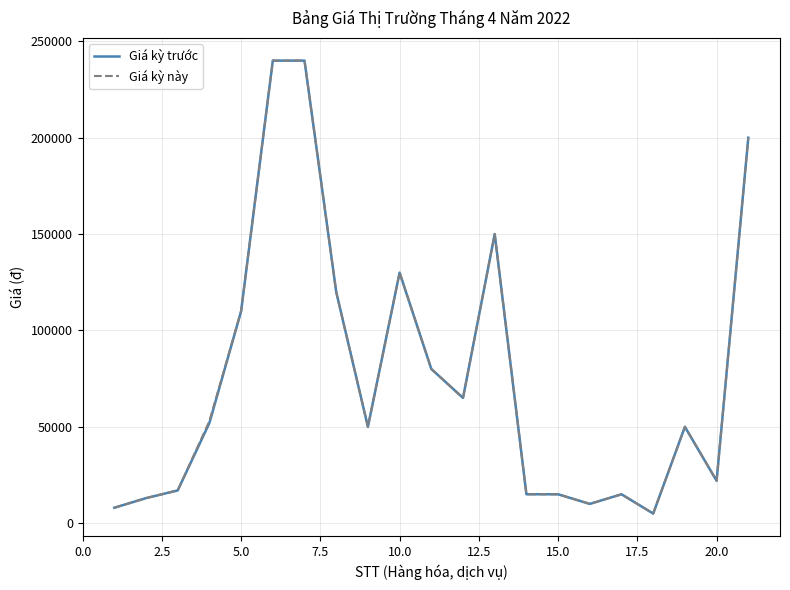

Reading left to right, list all the values displayed in this chart.

Giá kỳ trước: 8000	13000	17000	52000	110000	240000	240000	120000	50000	130000	80000	65000	150000	15000	15000	10000	15000	5000	50000	22000	200000
Giá kỳ này: 8000	13000	17000	53000	110000	240000	240000	120000	50000	130000	80000	65000	150000	15000	15000	10000	15000	5000	50000	22000	200000